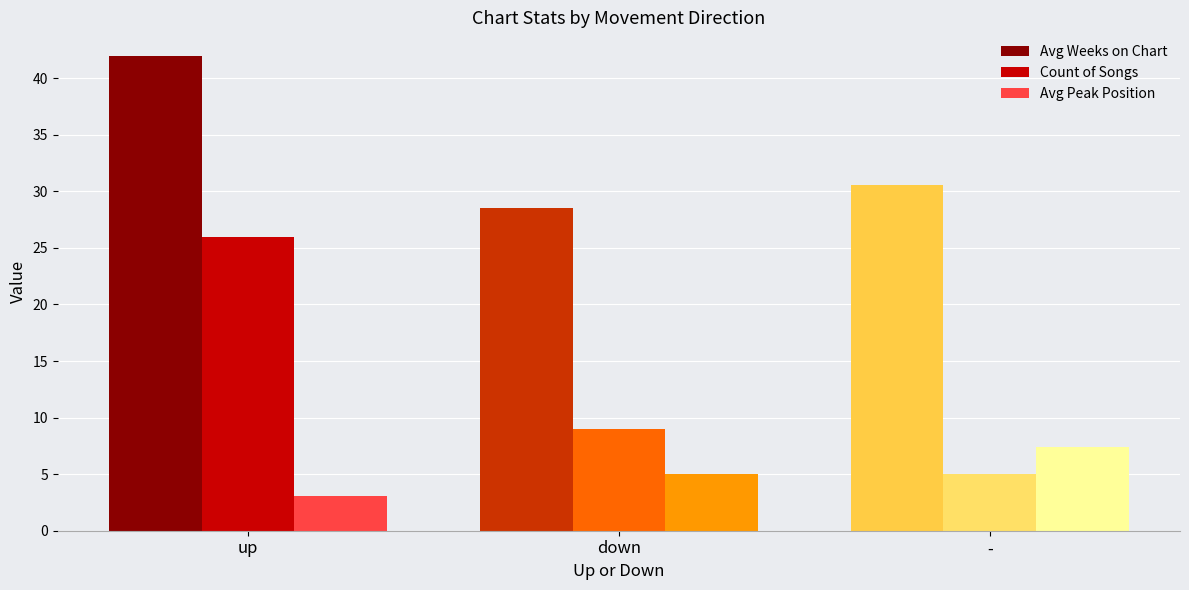

What value does the Avg Weeks on Chart series have at up?

42.0